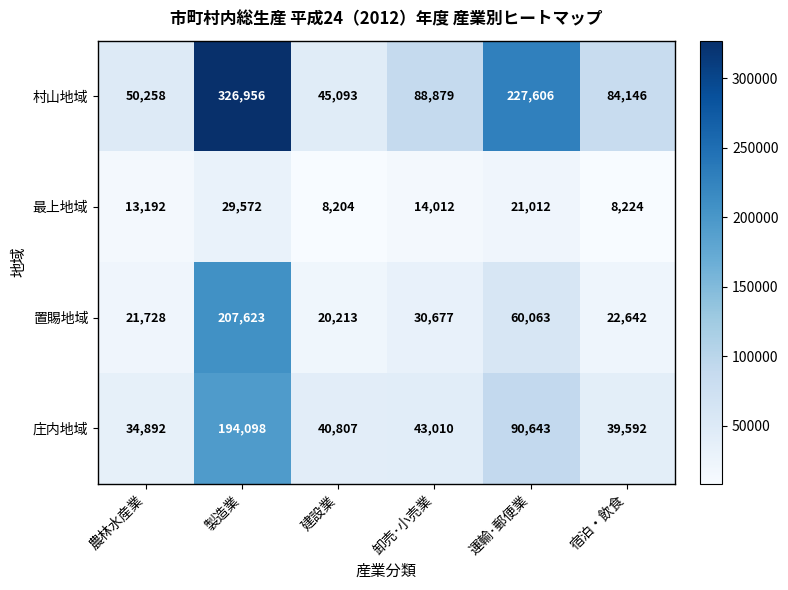

At which label does 置賜地域 first exceed 30677?

製造業